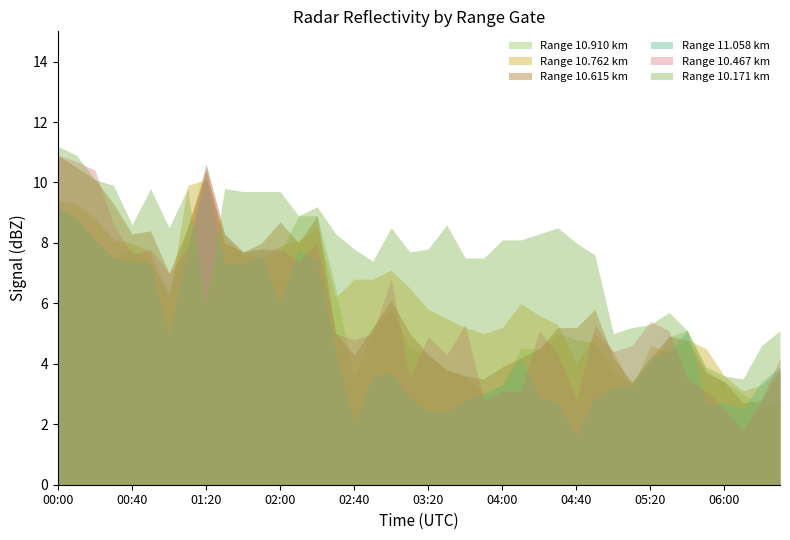

What is the total value across all series at 31?

23.1